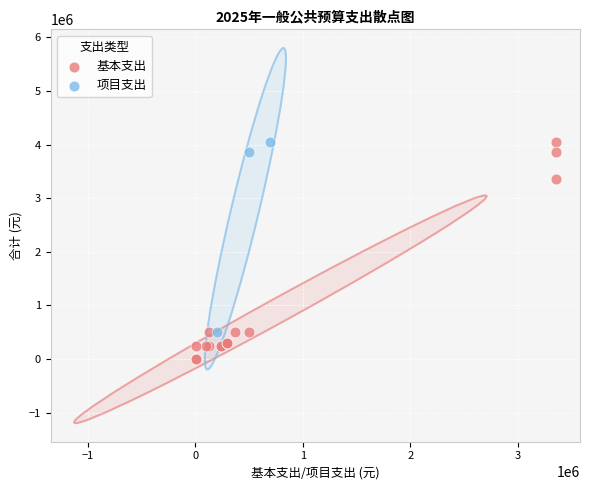

Which series reaches the minimum Y coordinate?

基本支出